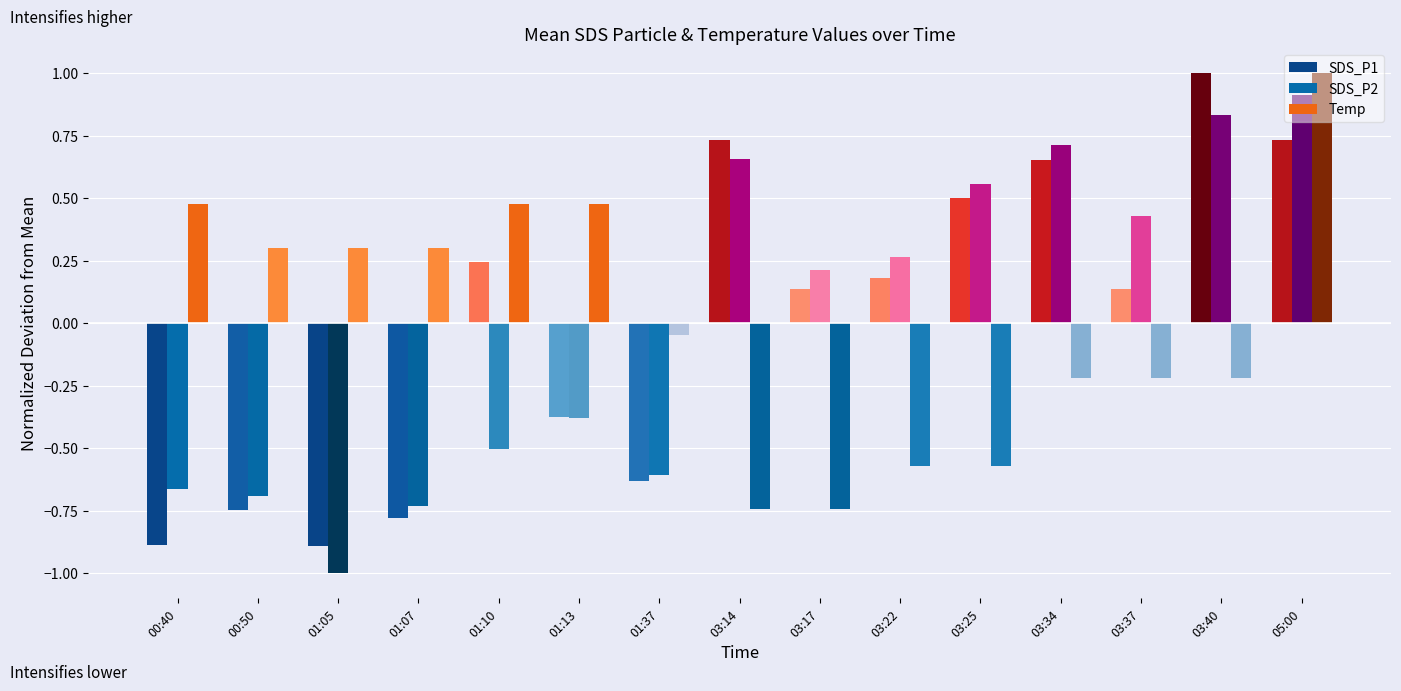

How many values in the SDS_P2 series exceed 0?

8